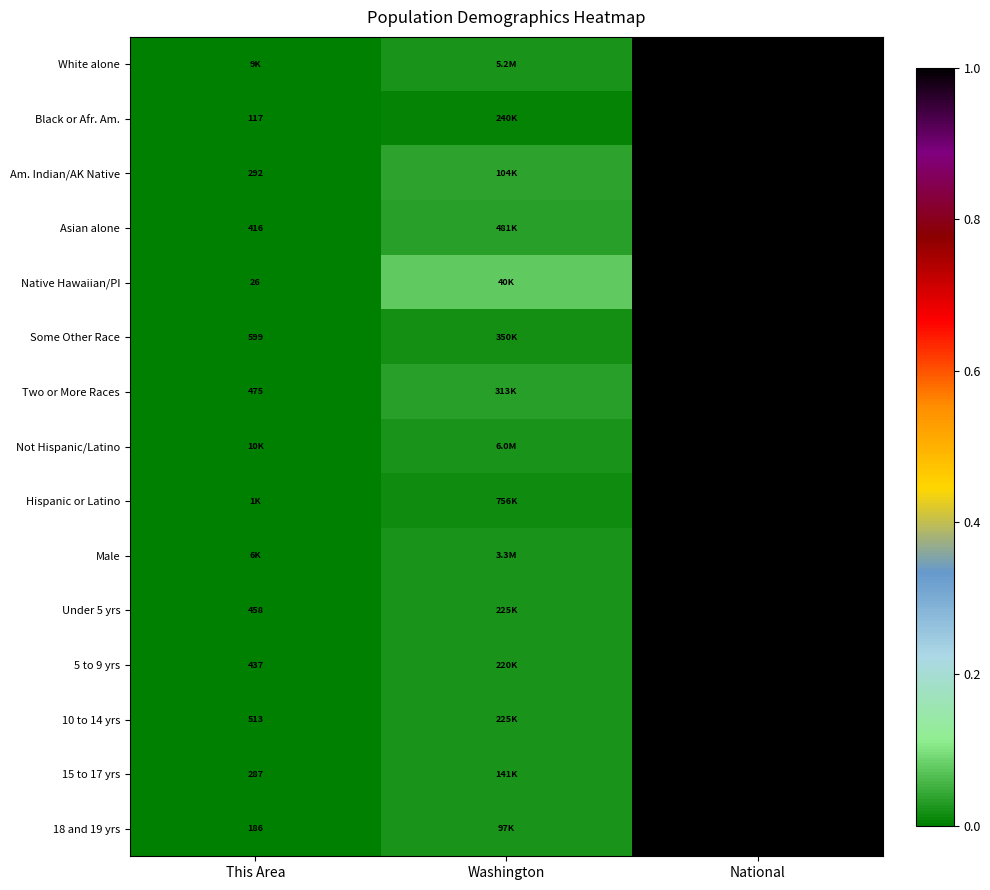

At National, list the series in order from smallest to largest.

White alone, Black or Afr. Am., Am. Indian/AK Native, Asian alone, Native Hawaiian/PI, Some Other Race, Two or More Races, Not Hispanic/Latino, Hispanic or Latino, Male, Under 5 yrs, 5 to 9 yrs, 10 to 14 yrs, 15 to 17 yrs, 18 and 19 yrs